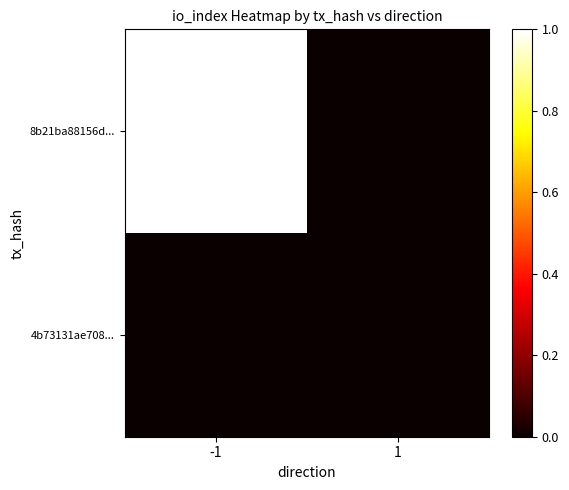

At how many categories does at least one series exceed 0?

1